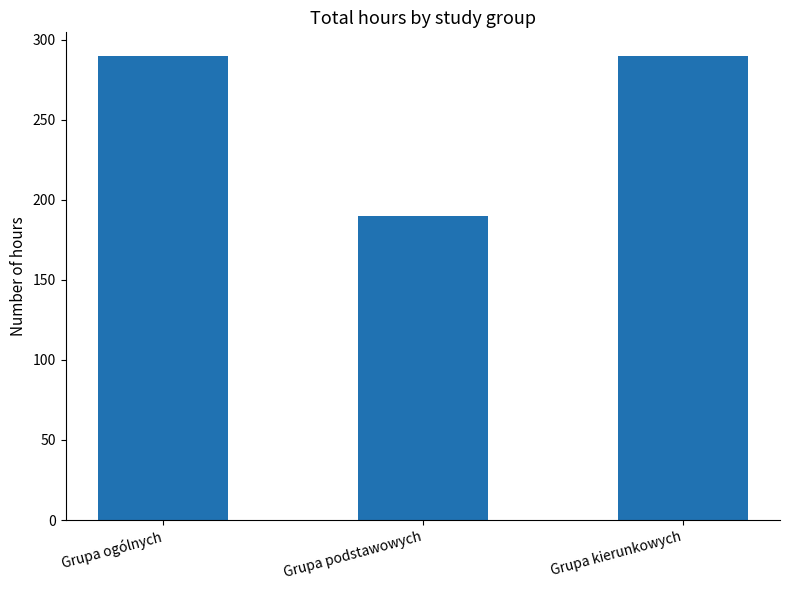

How many bars are there in total?

3